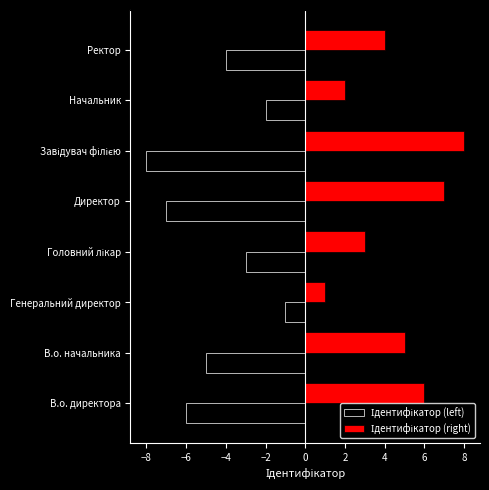

What is the spread (max minus min) of values at Ректор?

8